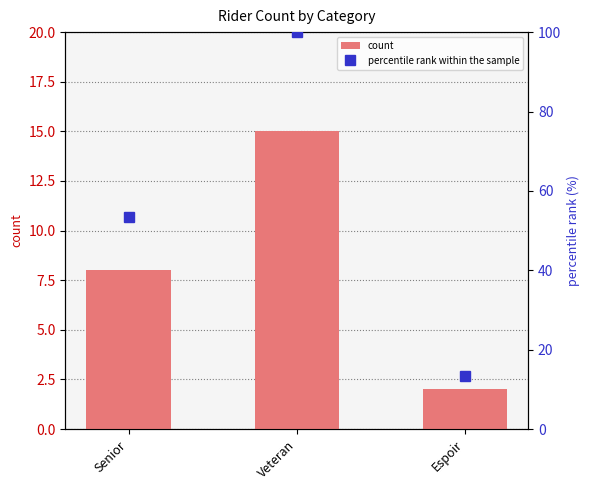

Which has a higher value, Veteran or Senior?

Veteran